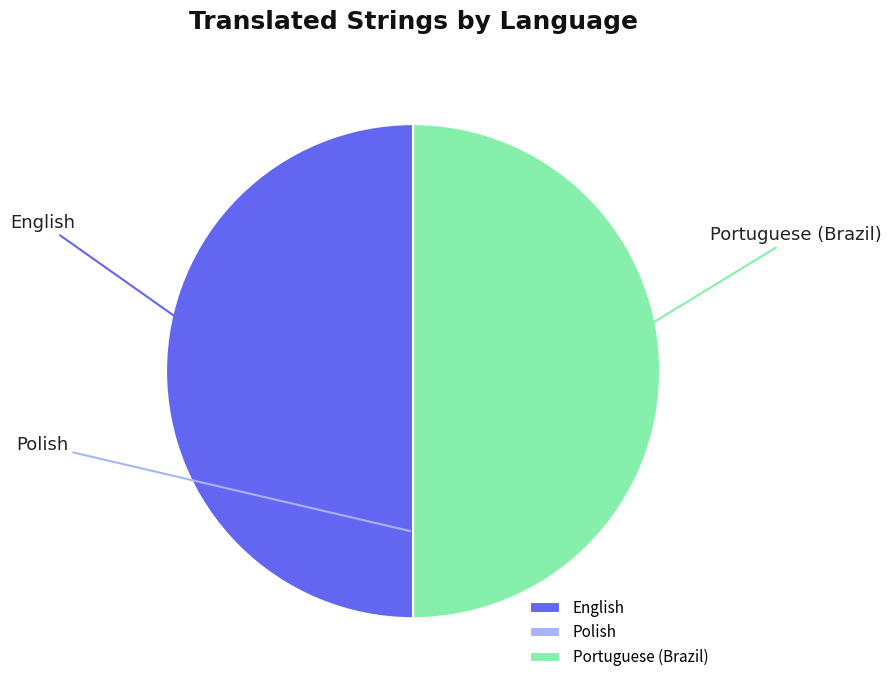

Combined, do Portuguese (Brazil) and English account for over 50%?

Yes